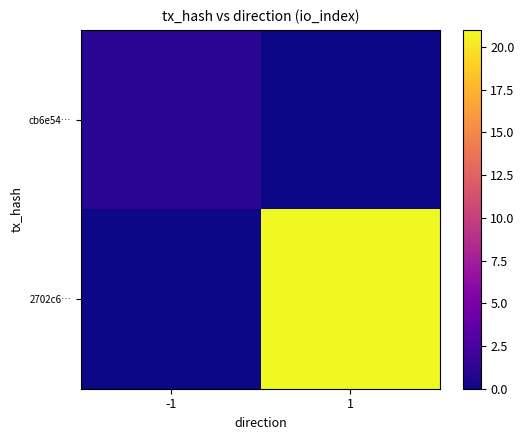

Rank the series by their maximum value, from lowest to highest.

cb6e54…, 2702c6…